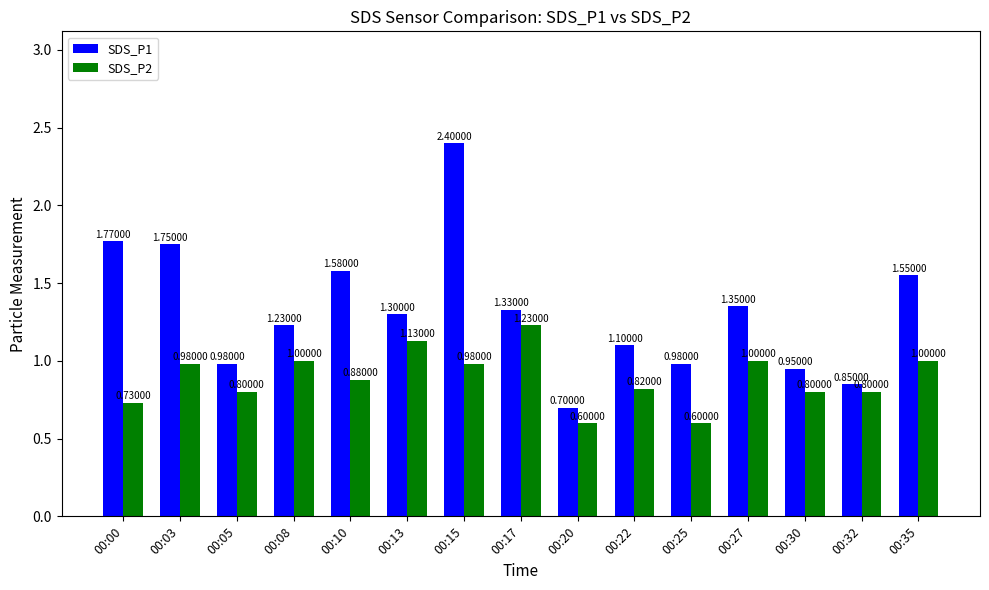

Are the bars grouped side by side (vs. stacked)?

Yes